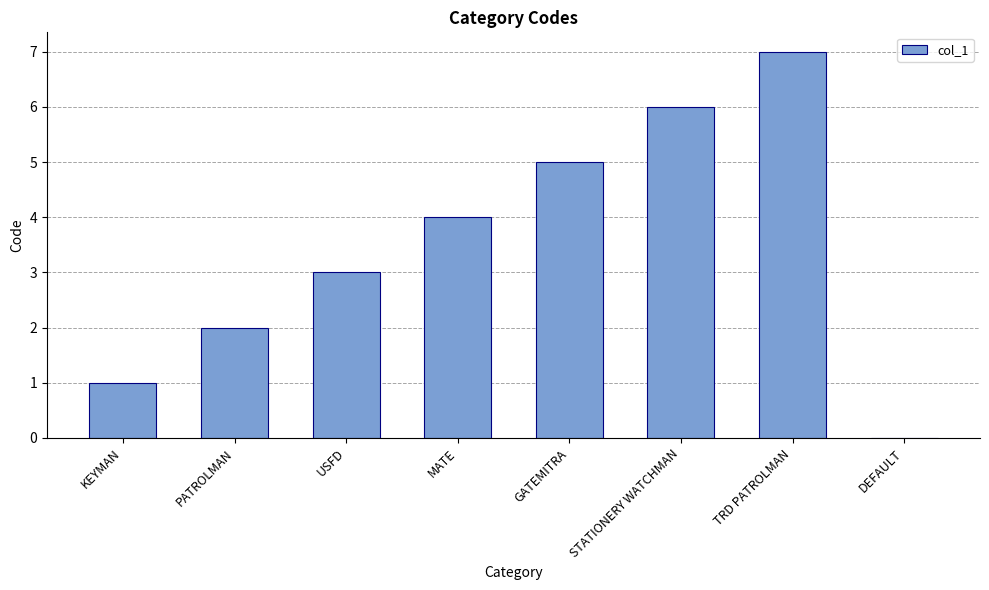

Between MATE and STATIONERY WATCHMAN, which is larger?

STATIONERY WATCHMAN